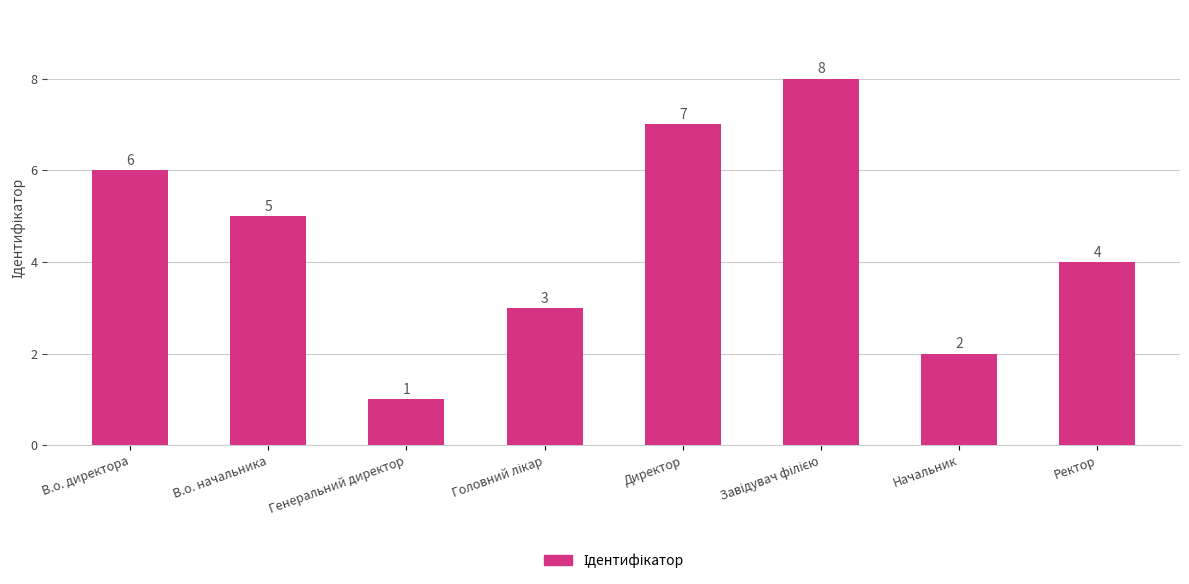

Count the values in the range 3 to 7.

5